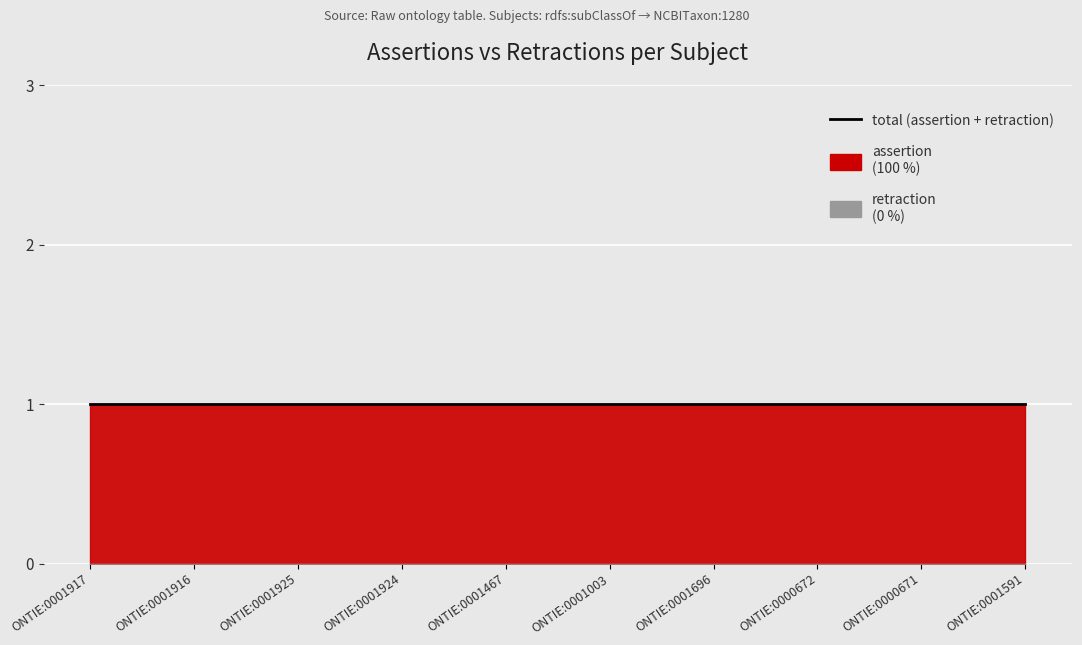

Reading left to right, transcribe all the data shown in this chart.

assertion: ONTIE:0001917=1	ONTIE:0001916=1	ONTIE:0001925=1	ONTIE:0001924=1	ONTIE:0001467=1	ONTIE:0001003=1	ONTIE:0001696=1	ONTIE:0000672=1	ONTIE:0000671=1	ONTIE:0001591=1
retraction: ONTIE:0001917=0	ONTIE:0001916=0	ONTIE:0001925=0	ONTIE:0001924=0	ONTIE:0001467=0	ONTIE:0001003=0	ONTIE:0001696=0	ONTIE:0000672=0	ONTIE:0000671=0	ONTIE:0001591=0